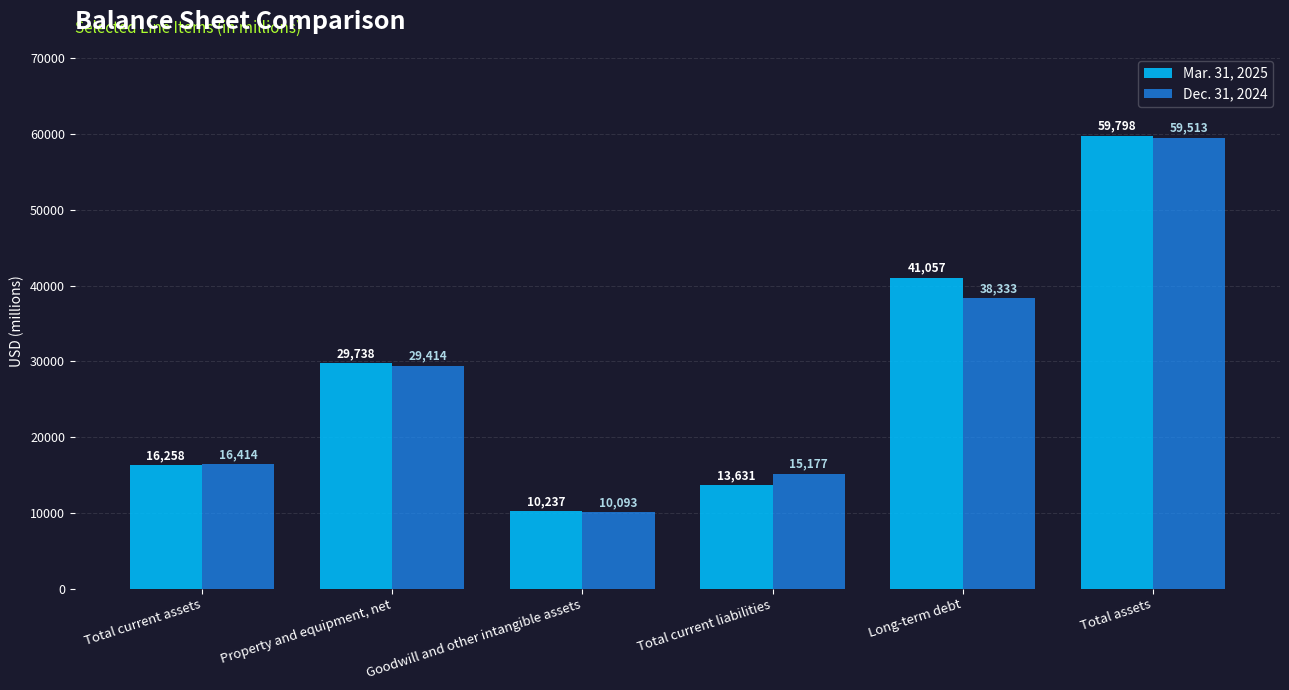

What is the average value of the Mar. 31, 2025 series?

28453